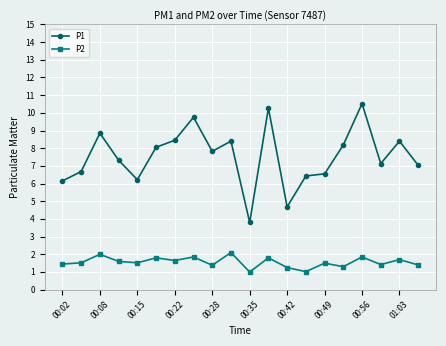

What is the difference between the second highest and minimum values in the P1 series?

6.5